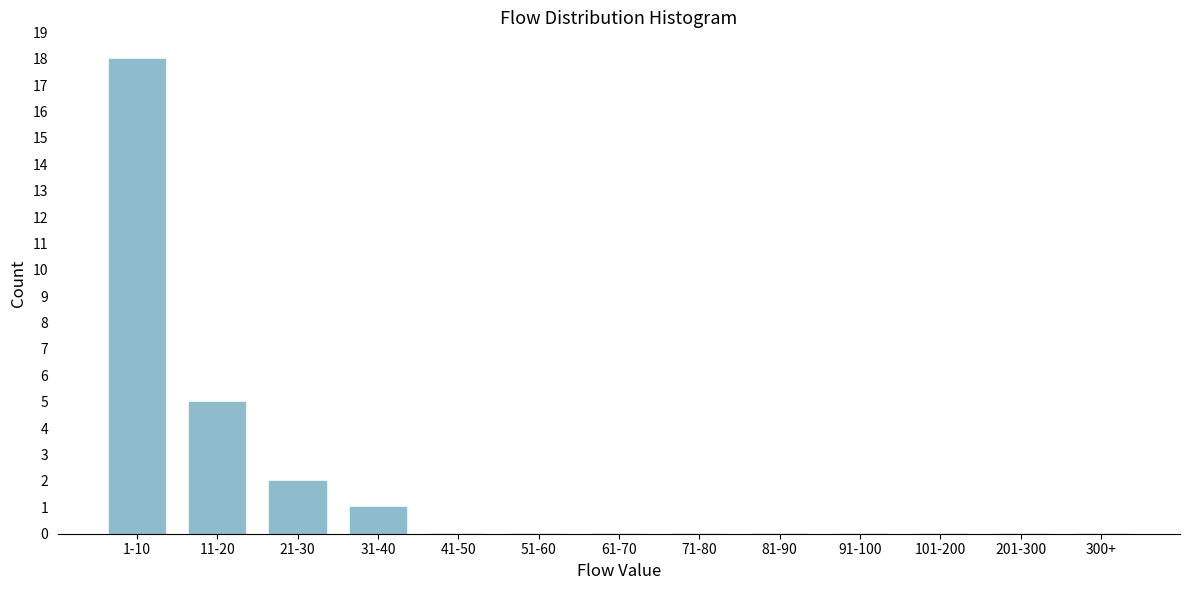

Reading left to right, what are all the values shown in this chart?

1-10=18	11-20=5	21-30=2	31-40=1	41-50=0	51-60=0	61-70=0	71-80=0	81-90=0	91-100=0	101-200=0	201-300=0	300+=0